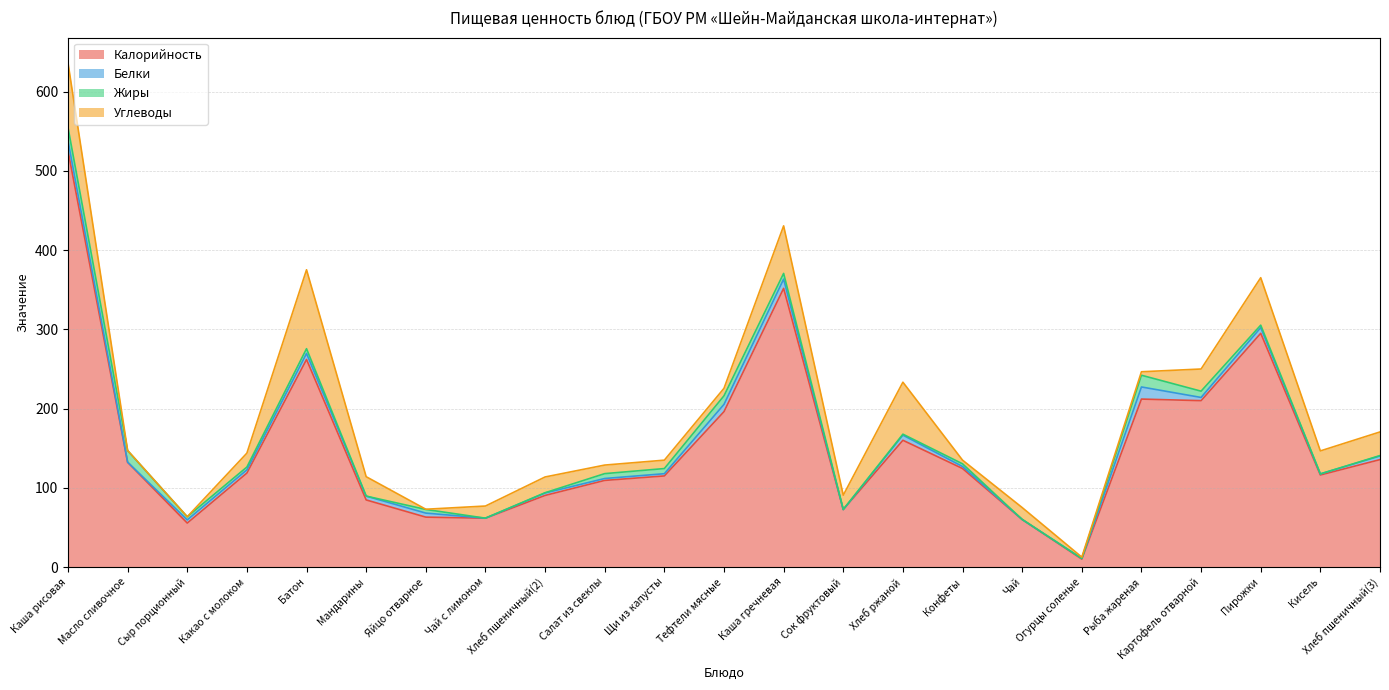

At which category is the sum across all series the highest?

Каша рисовая